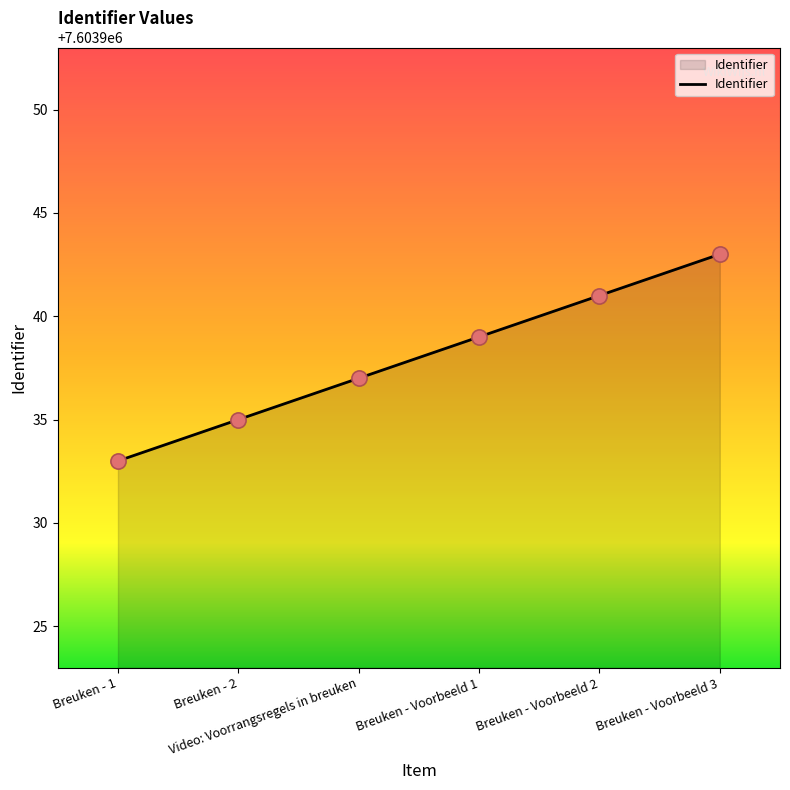

Which has a higher value, Breuken - Voorbeeld 1 or Breuken - 2?

Breuken - Voorbeeld 1